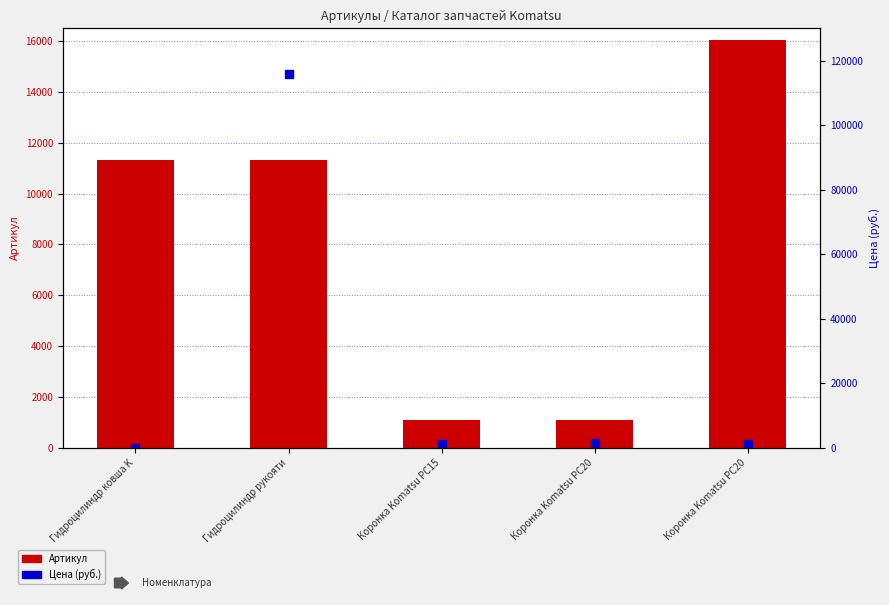

List the series in order of their peak value, lowest first.

Артикул, Цена (руб.)